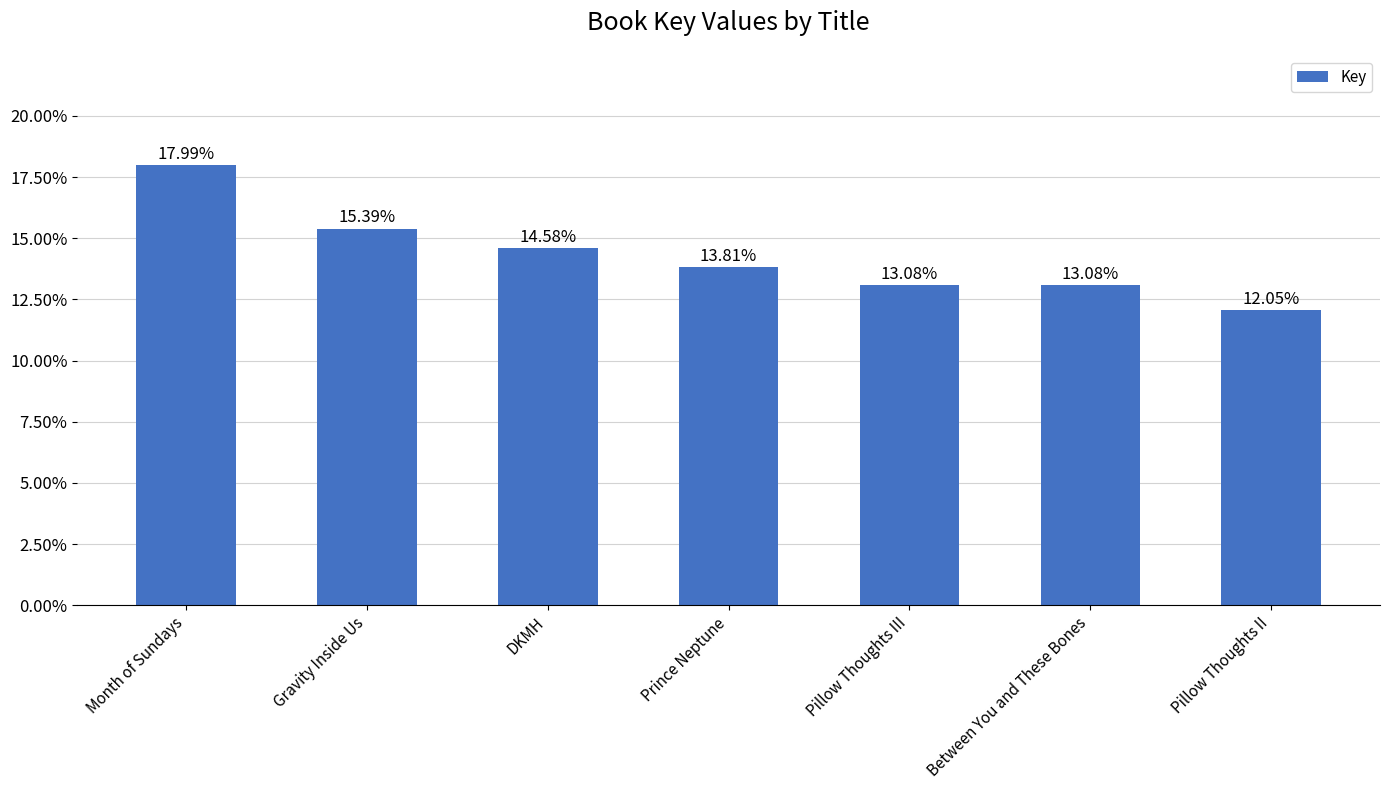

Rank the categories by value from lowest to highest.

Pillow Thoughts II, Pillow Thoughts III, Between You and These Bones, Prince Neptune, DKMH, Gravity Inside Us, Month of Sundays